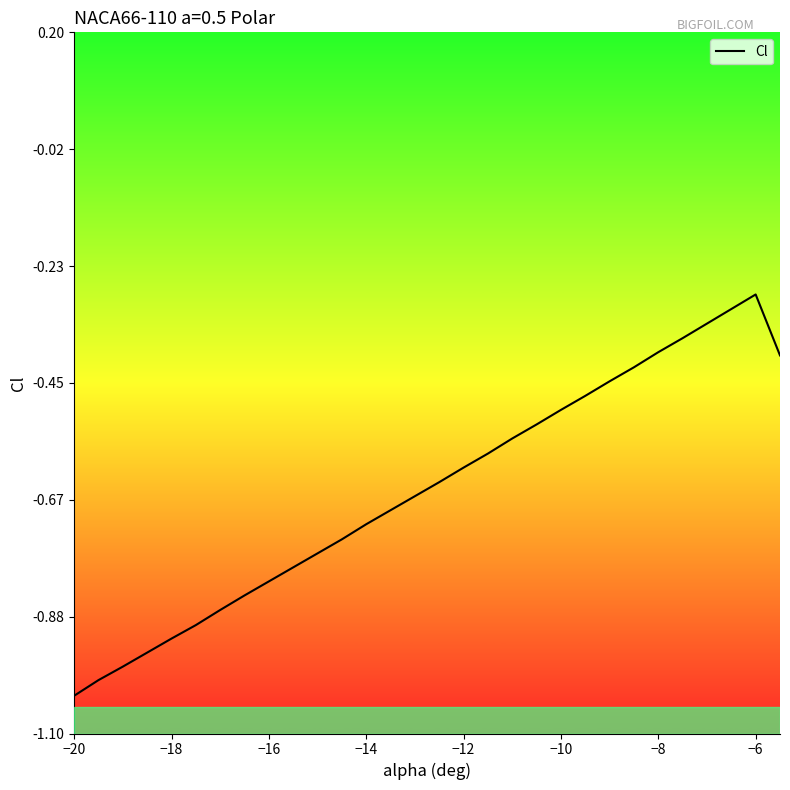

At which category does the chart reach its peak across all series?

−6